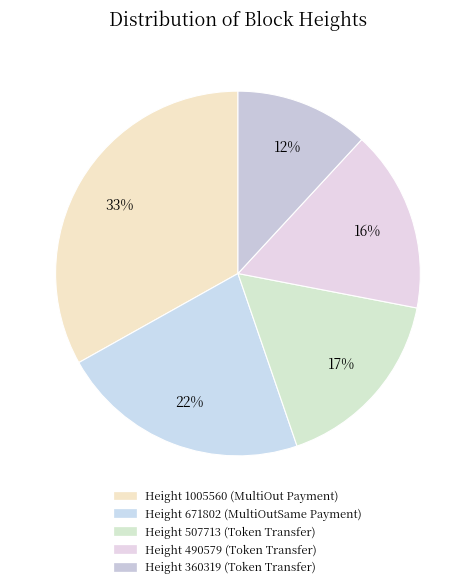

Between Height 490579 and Height 1005560, which is larger?

Height 1005560